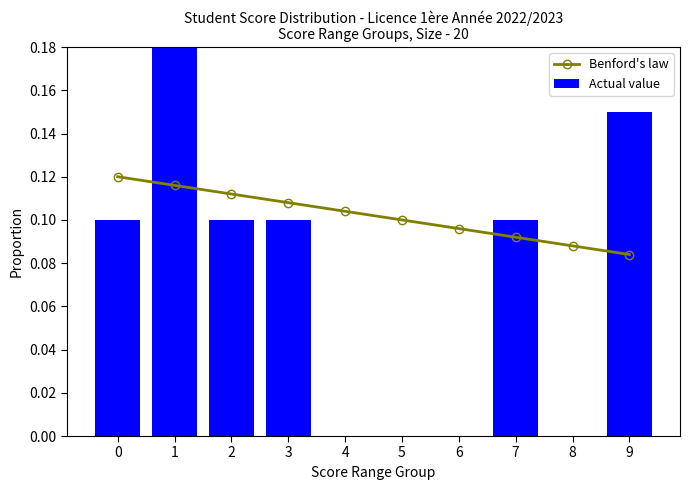

At 2, list the series in order from smallest to largest.

Actual value, Benford's law